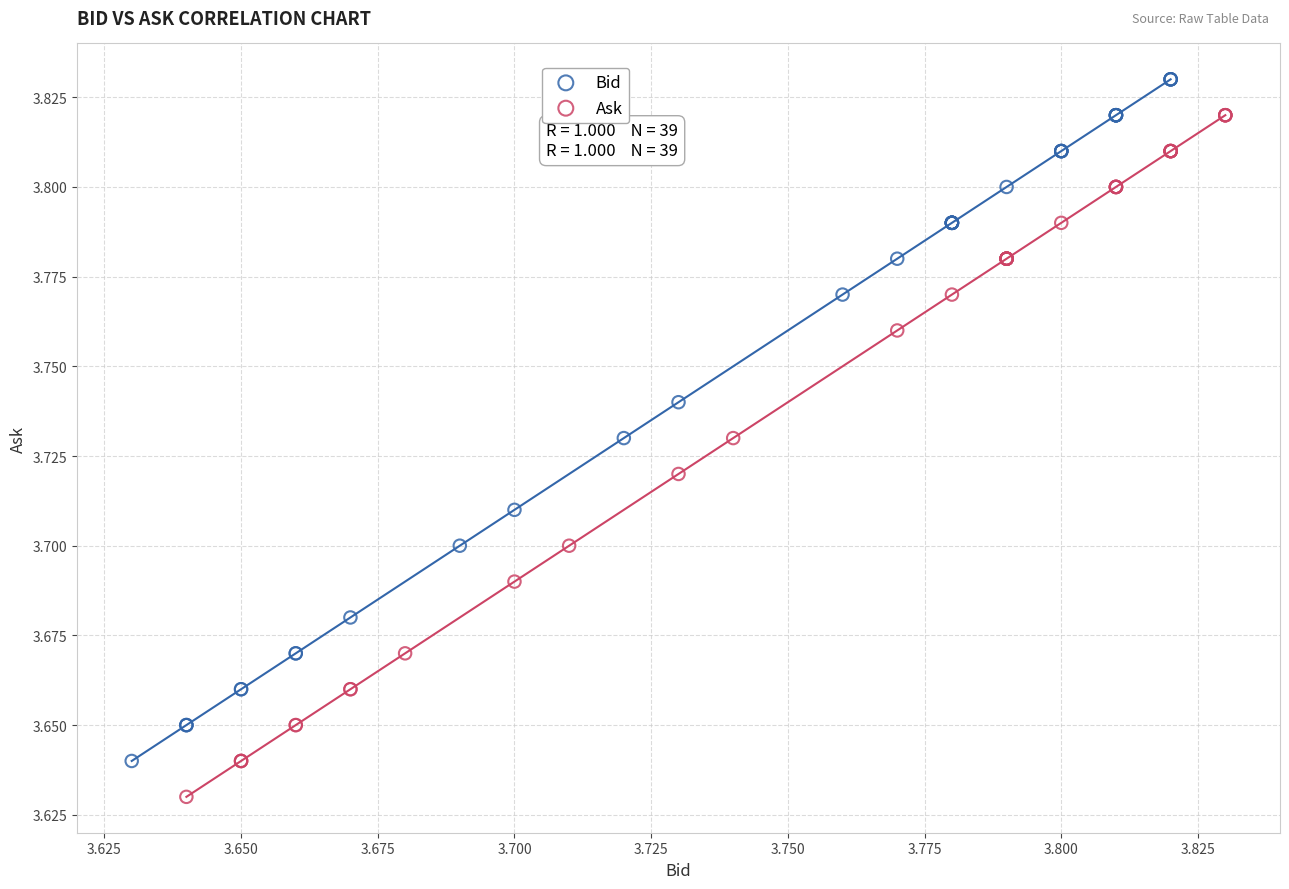

What are all the series names shown in the legend?

Bid, Ask